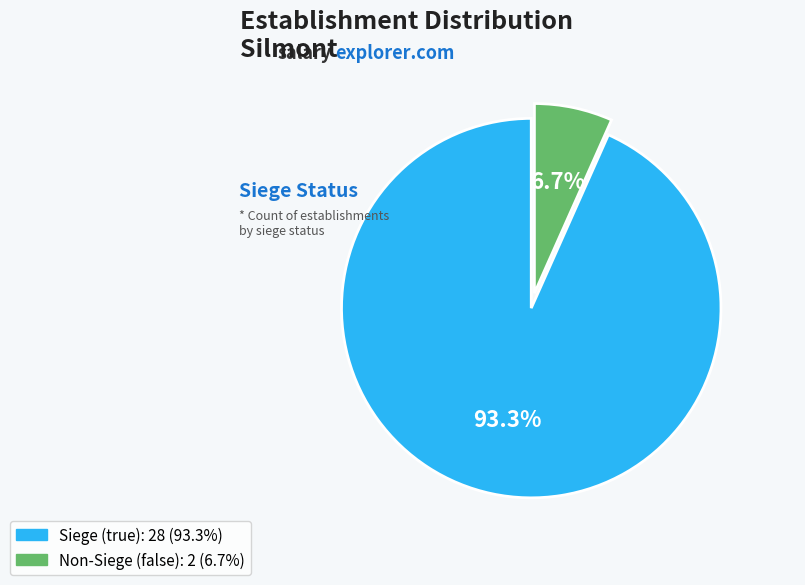

Is there any slice that represents more than half of the pie?

Yes